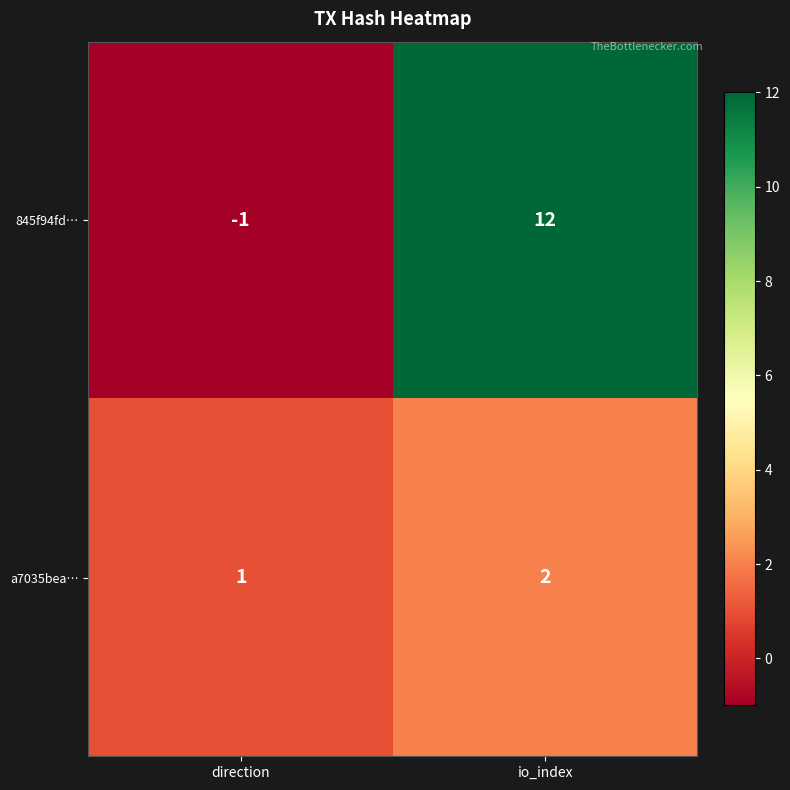

Rank the series at io_index from highest to lowest value.

845f94fd…, a7035bea…